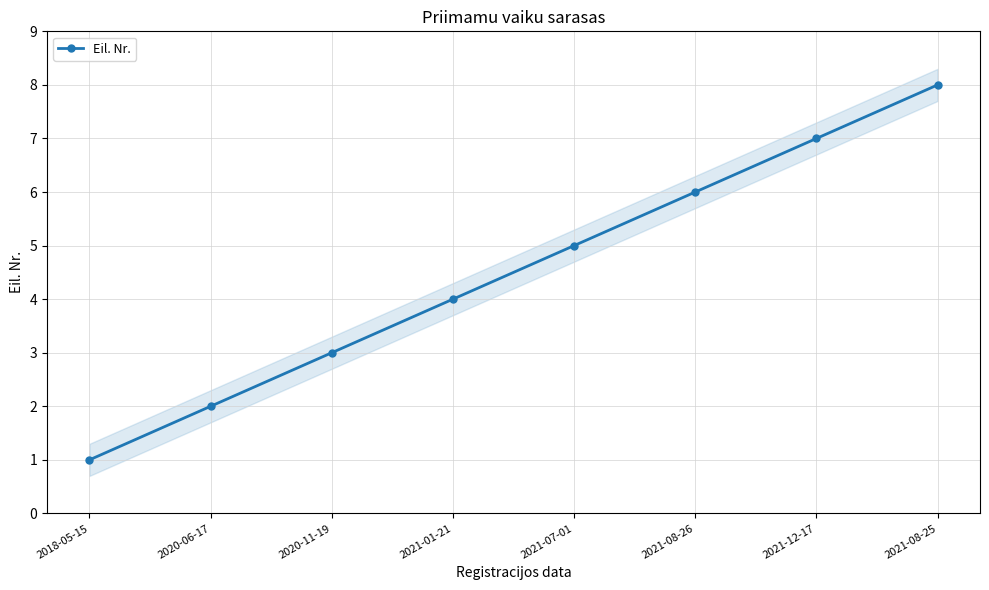

How many lines are shown in the chart?

1